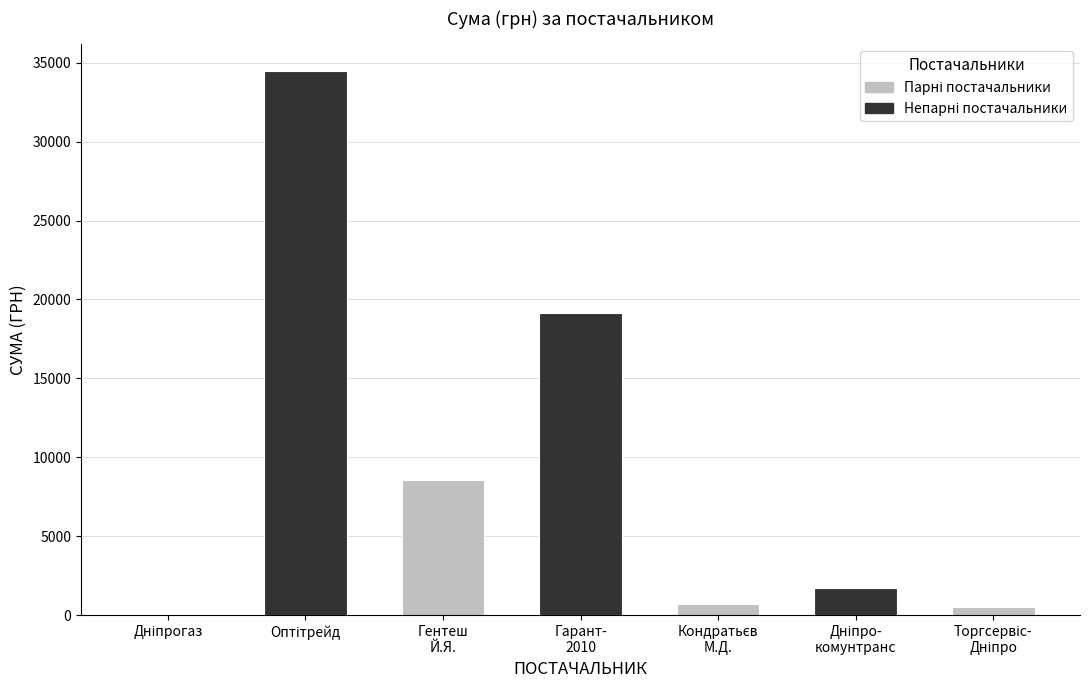

What is the approximate value at ФОП "Кондратьєв М.Д."?

718.0